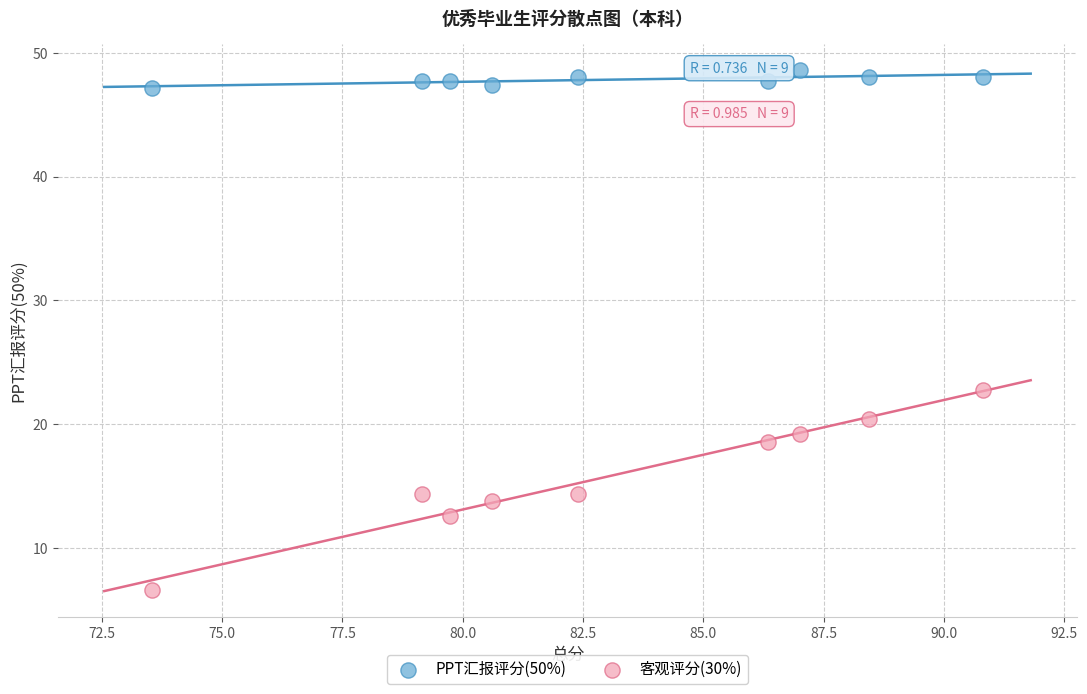

What is the X range (max minus min) for the scatter plot?

17.2